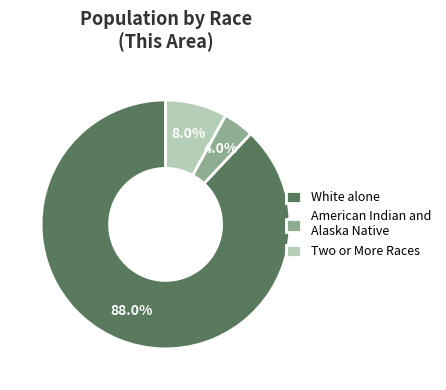

Count the number of slices in the pie.

3